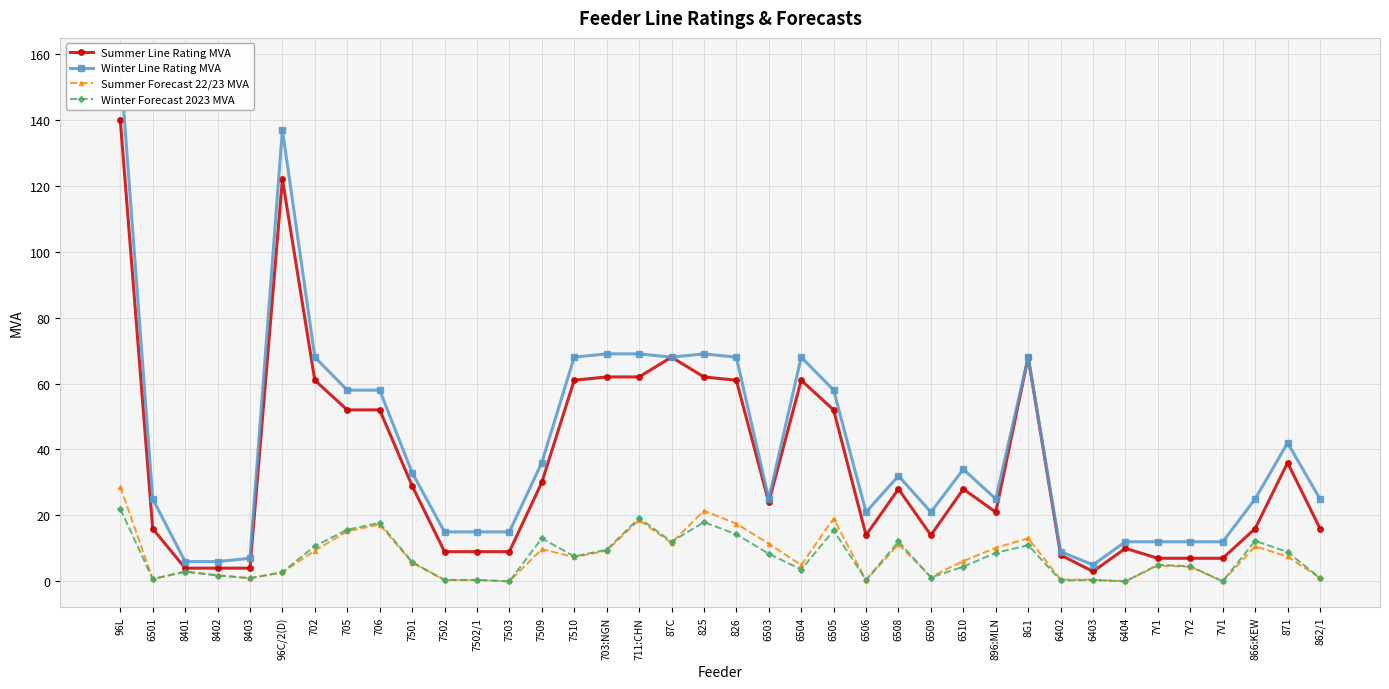

Is it true that Summer Forecast 22/23 MVA equals 1.1 at 6501?

False